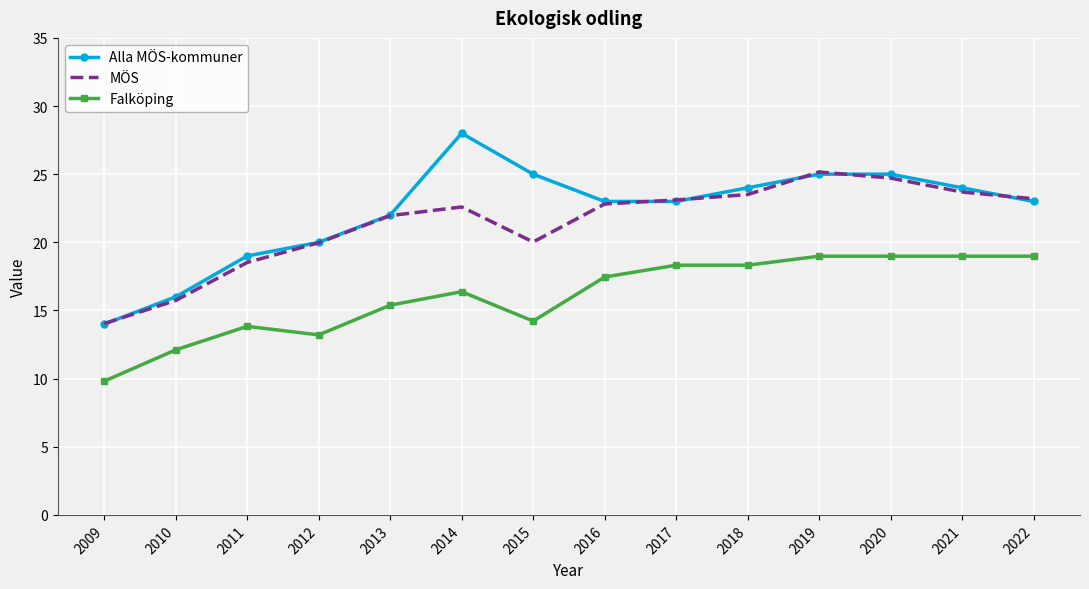

Count the number of categories in the chart.

14